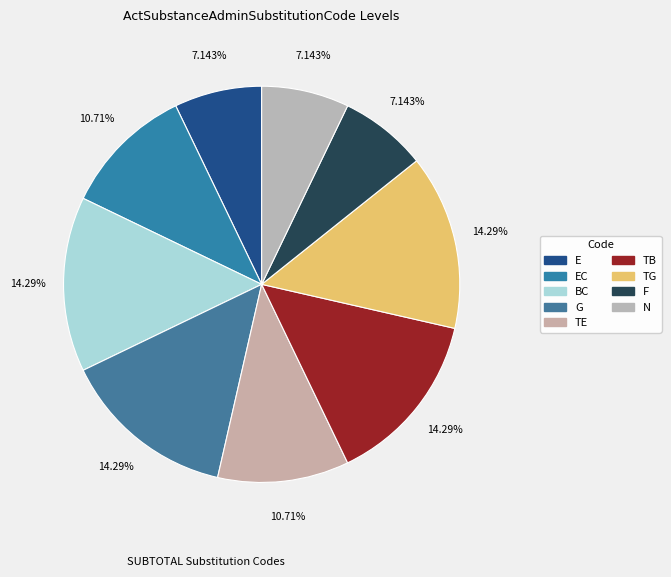

What portion of the pie excludes BC?

85.7%